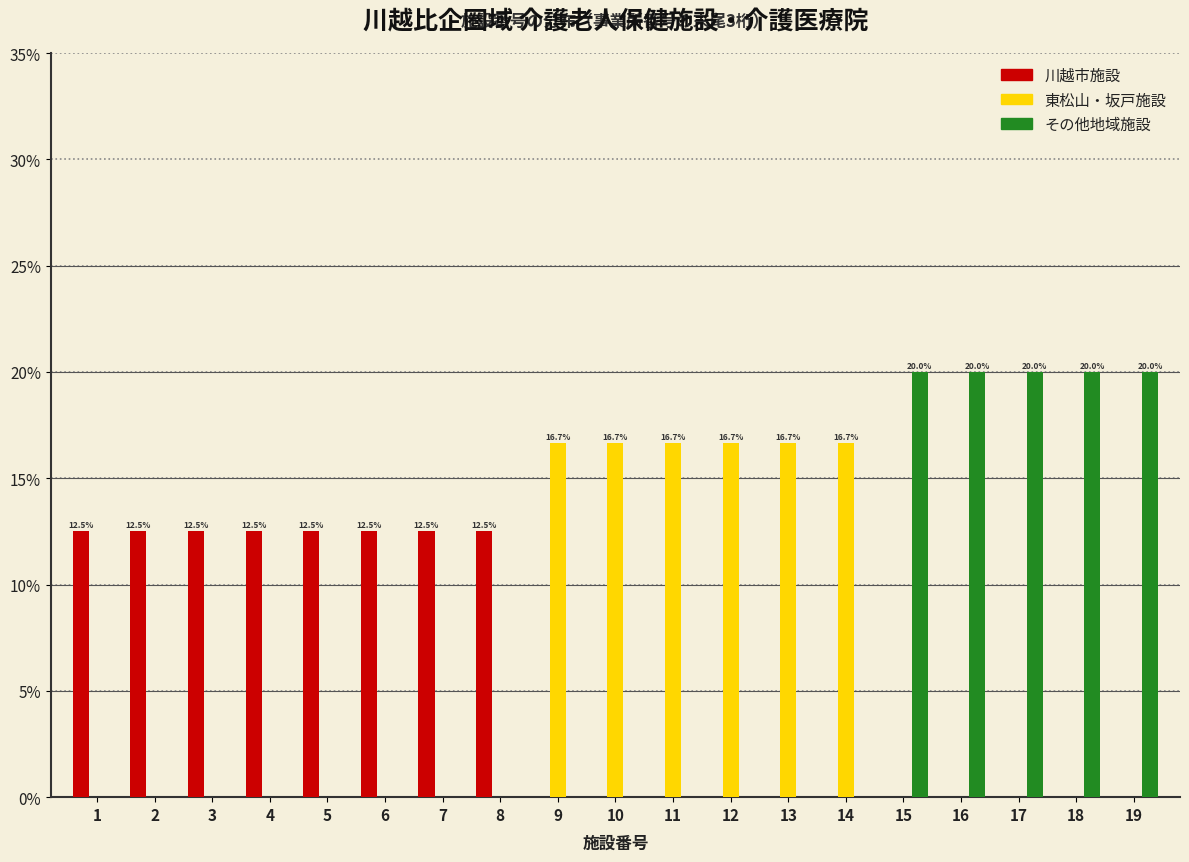

What is the total value across all series at 12?

16.7